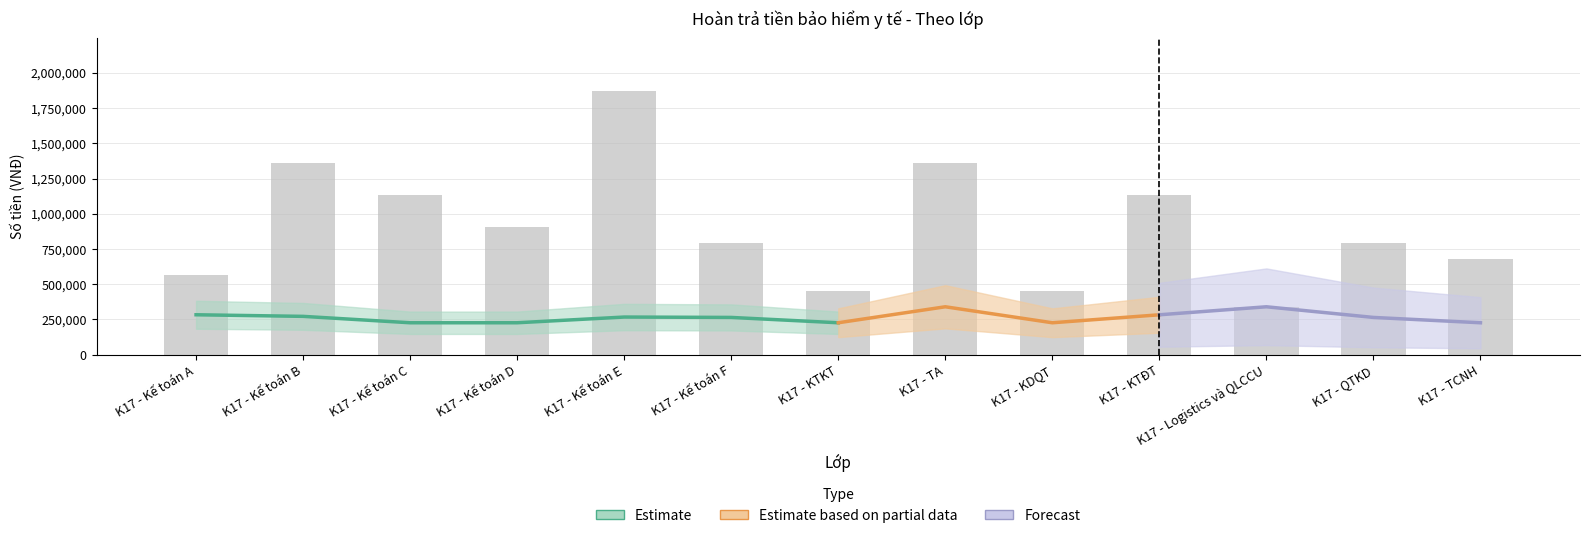

How many values are below 793800?

5